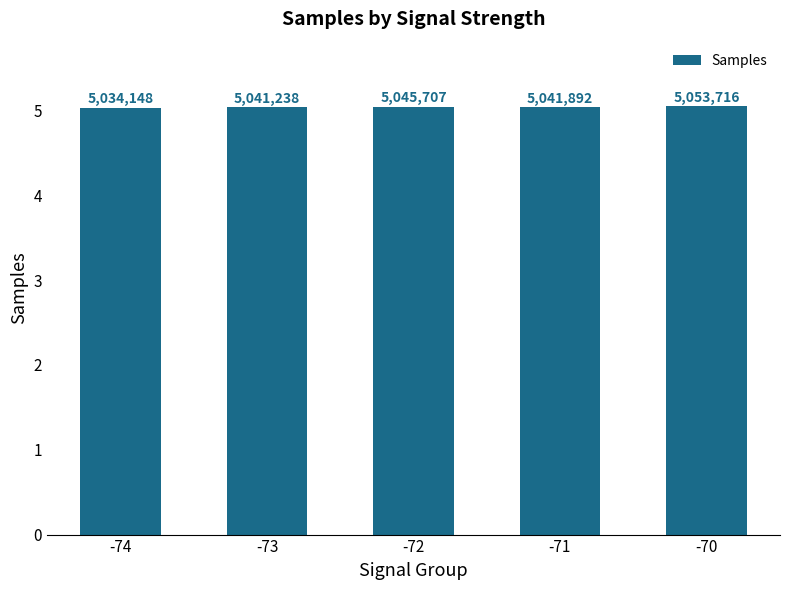

Reading left to right, list all the values displayed in this chart.

-74=5034148	-73=5041238	-72=5045707	-71=5041892	-70=5053716